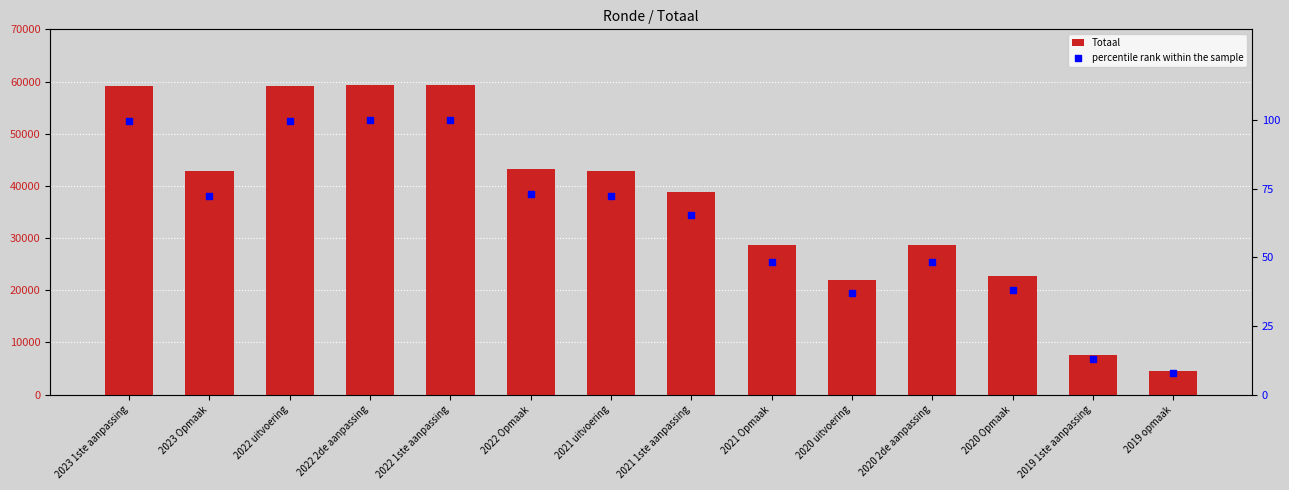

At how many categories does at least one series exceed 27933?

10